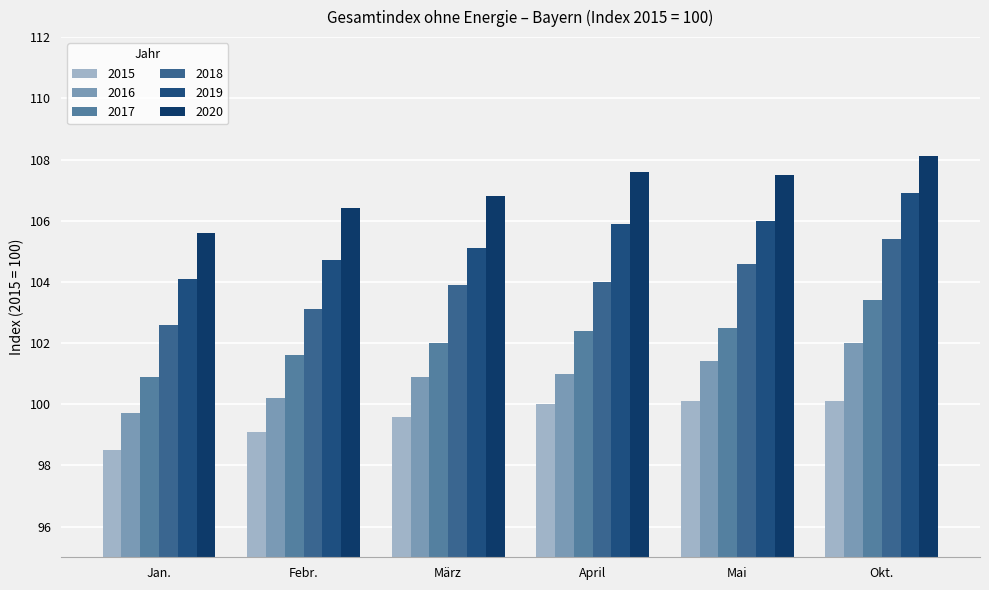

What is the label of the 2nd bar from the right?

Mai